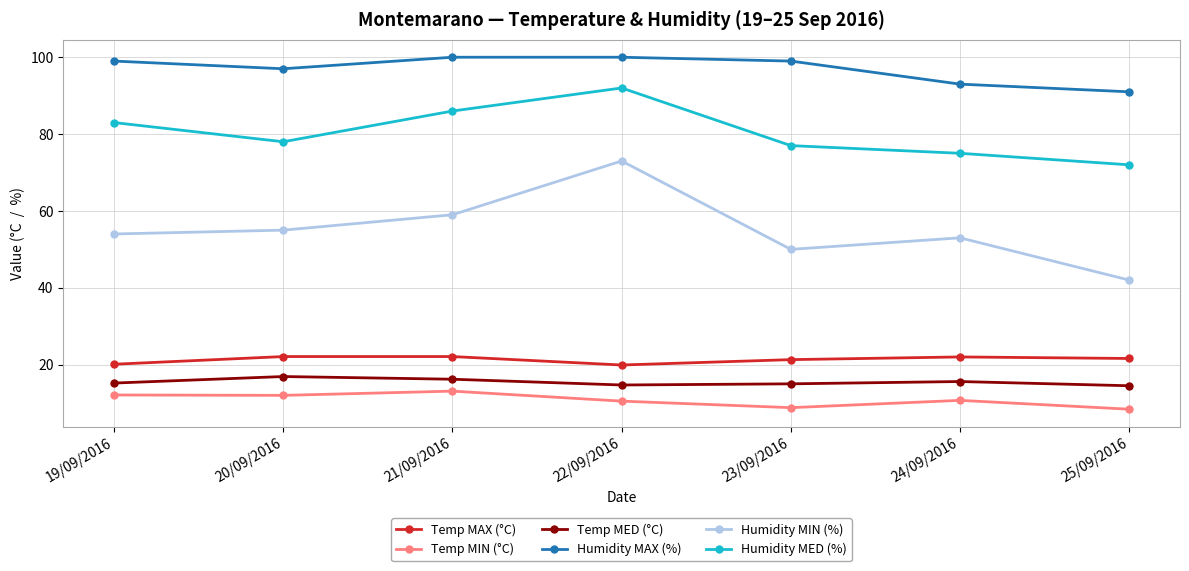

What is the difference between the Humidity MED (%) values at 22/09/2016 and 23/09/2016?

15.0